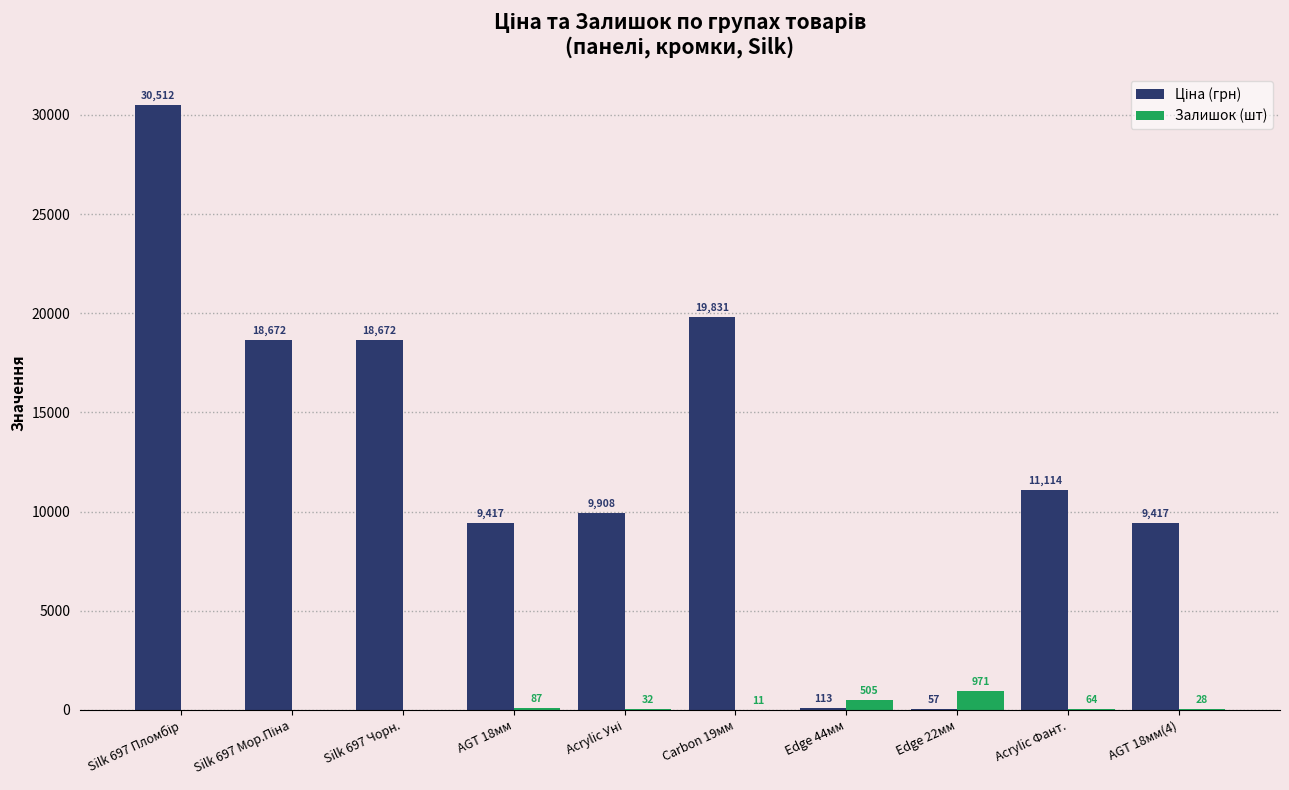

What is the highest value of the Залишок (шт) series?

971.0